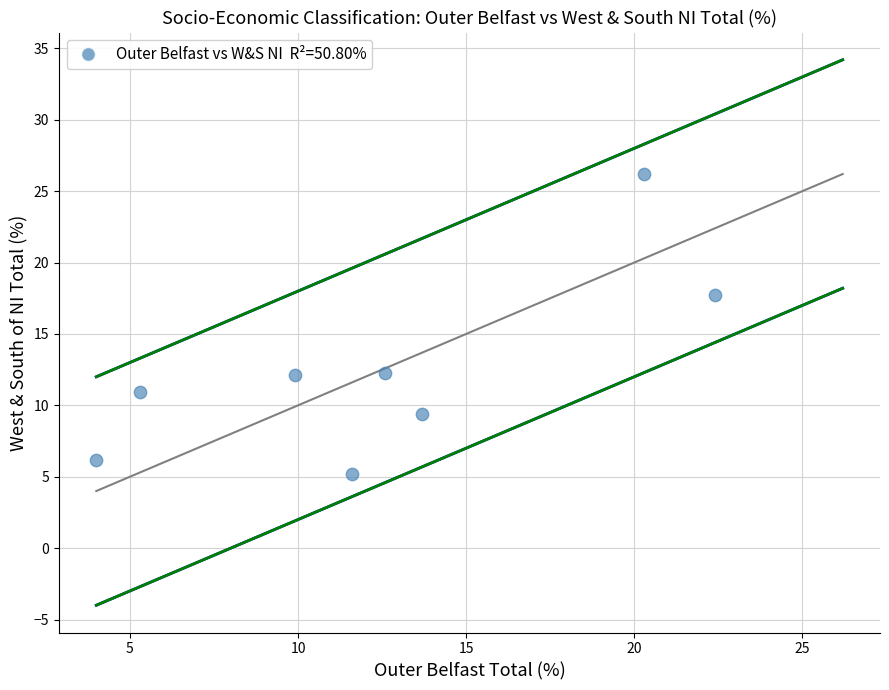

What is the average Y value?

12.5